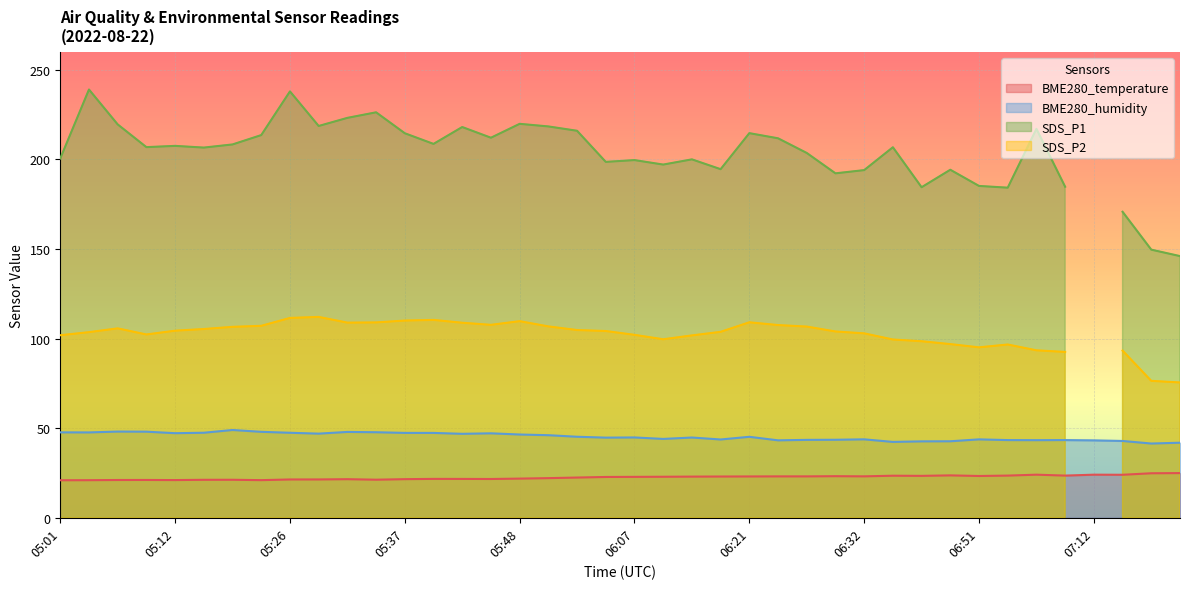

What is the lowest value of the BME280_temperature series?

20.9